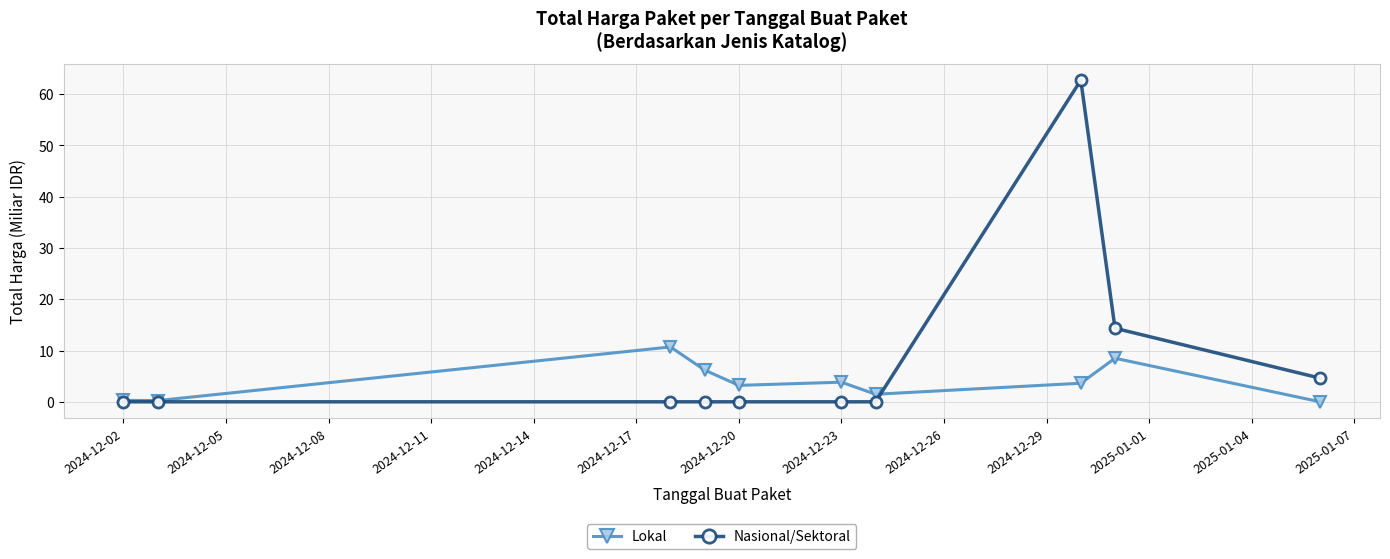

What is the maximum value for Lokal?

10.7